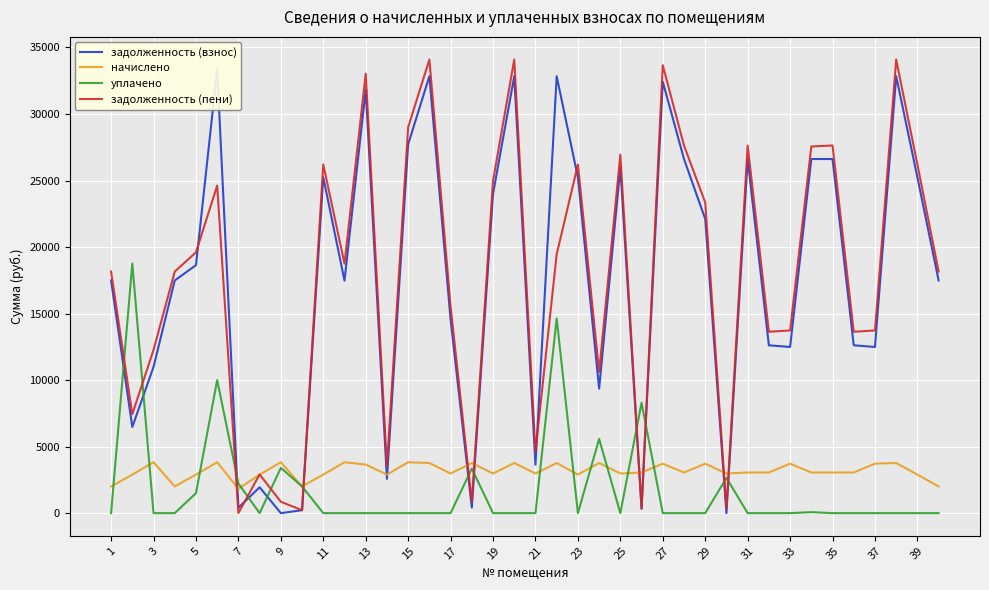

True or false: уплачено and задолженность (пени) cross at least once.

True